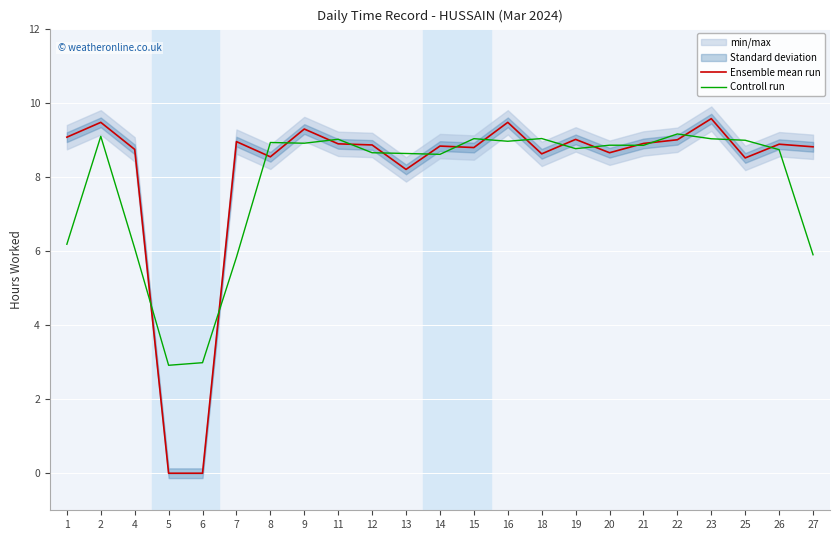

How many data points in Controll run are less than 8?

6